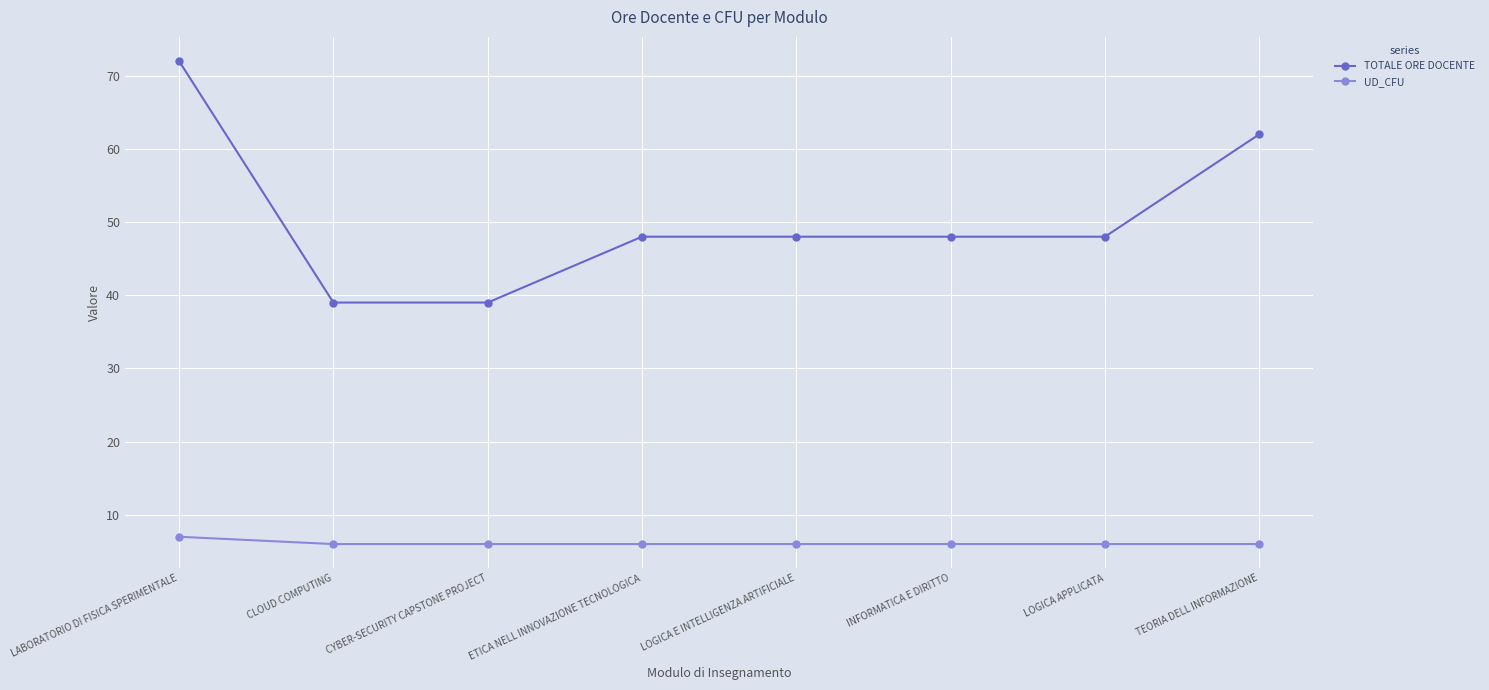

Reading left to right, list all the values displayed in this chart.

TOTALE ORE DOCENTE: 72	39	39	48	48	48	48	62
UD_CFU: 7	6	6	6	6	6	6	6